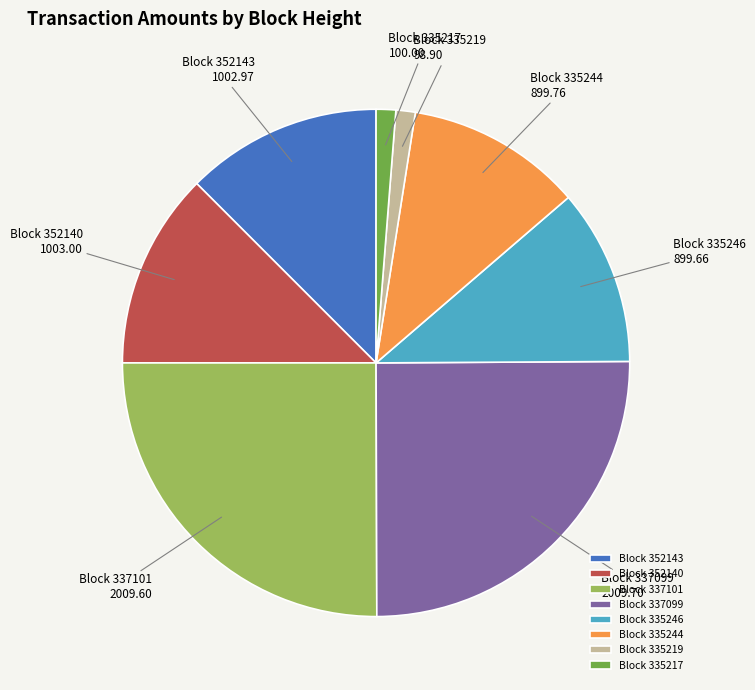

Does any single category account for the majority?

No